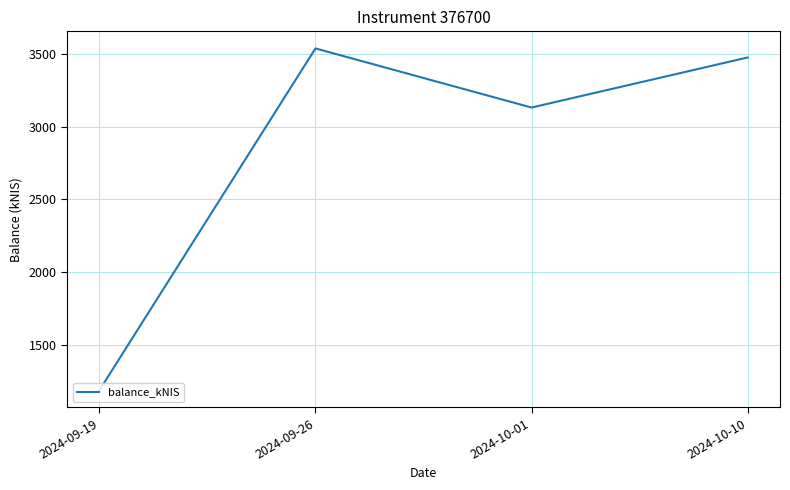

Is it true that the value at 2024-09-26 is 3537.1?

True